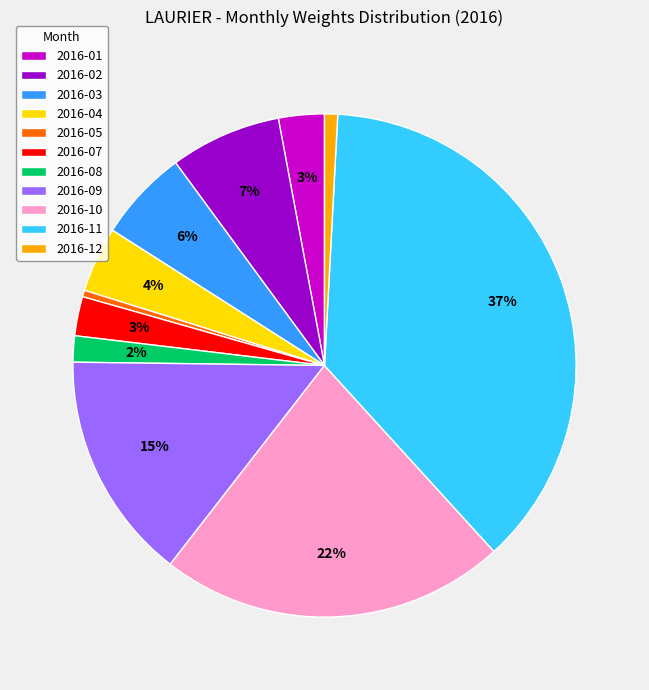

Is the sum of 2016-10 and 2016-09 greater than half?

No